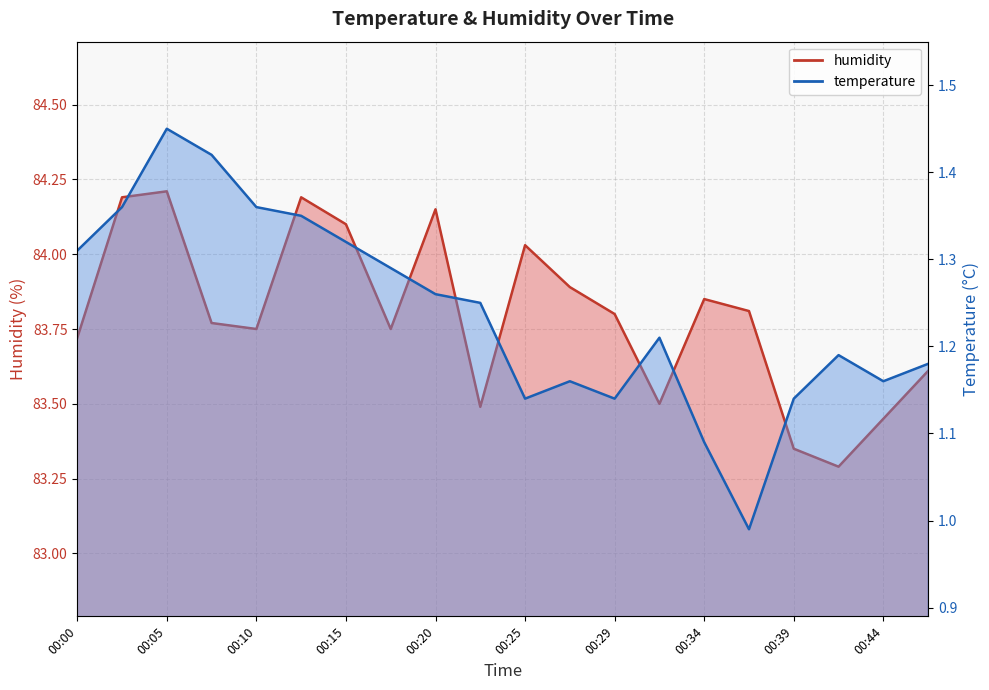

Which series changed the most between 00:22 and 00:34?

humidity